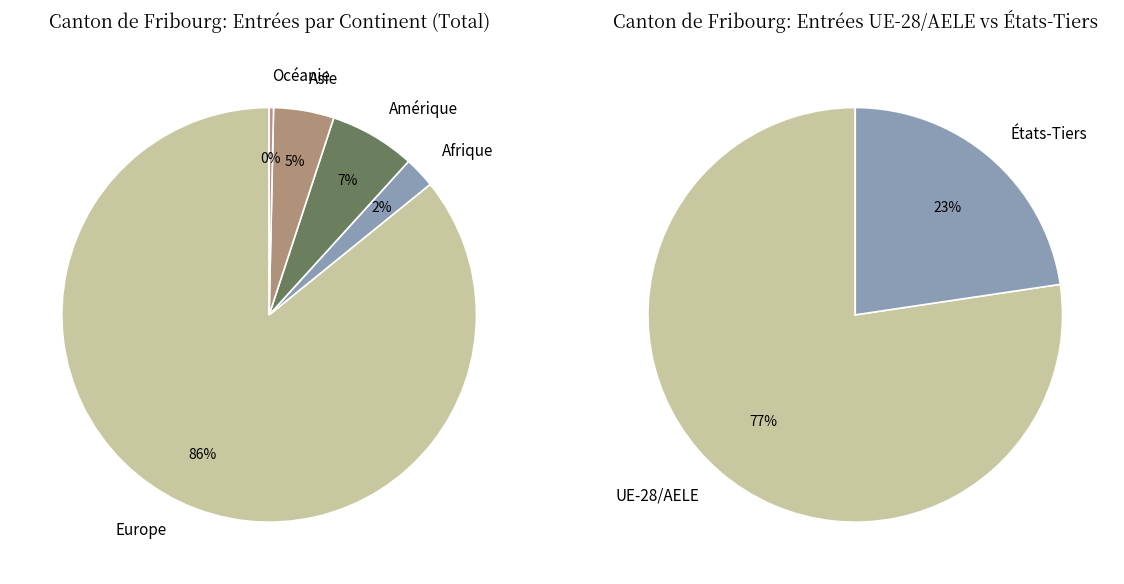

Which category accounts for the majority?

Europe